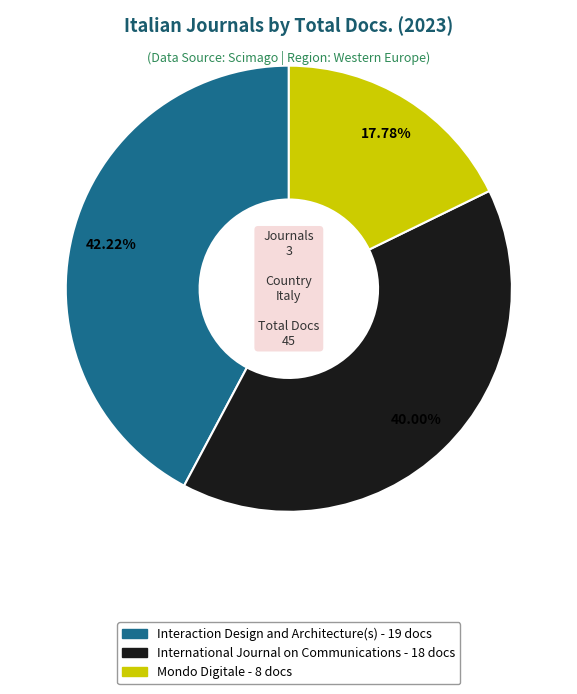

Rank the categories by value from lowest to highest.

Mondo Digitale, International Journal on Communications, Interaction Design and Architecture(s)